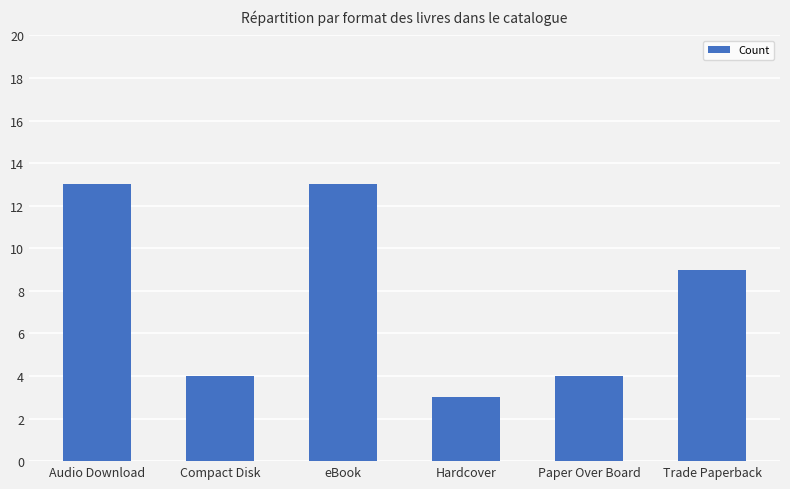

What is the change in value from Audio Download to Compact Disk?

-9